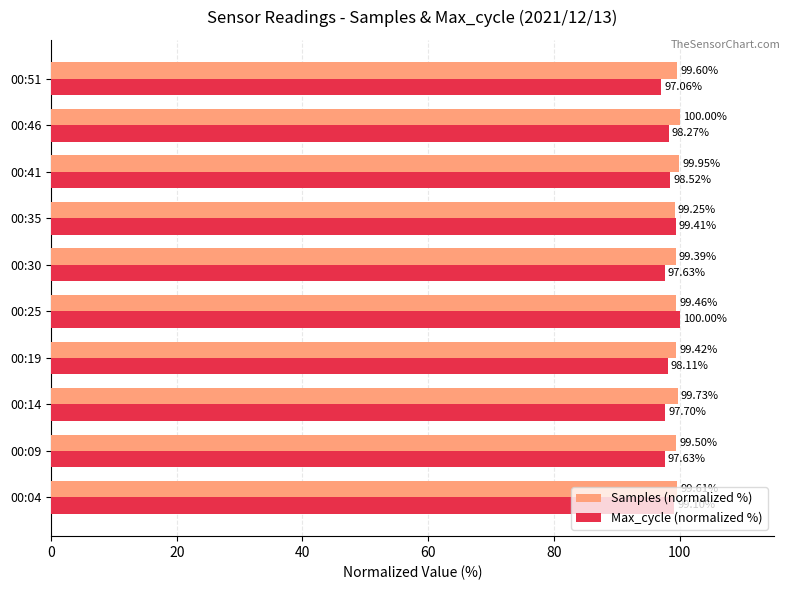

What is the average value of the Max_cycle (normalized %) series?

98.3